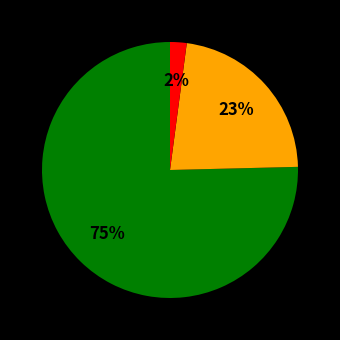

Is there a majority slice in this chart?

Yes